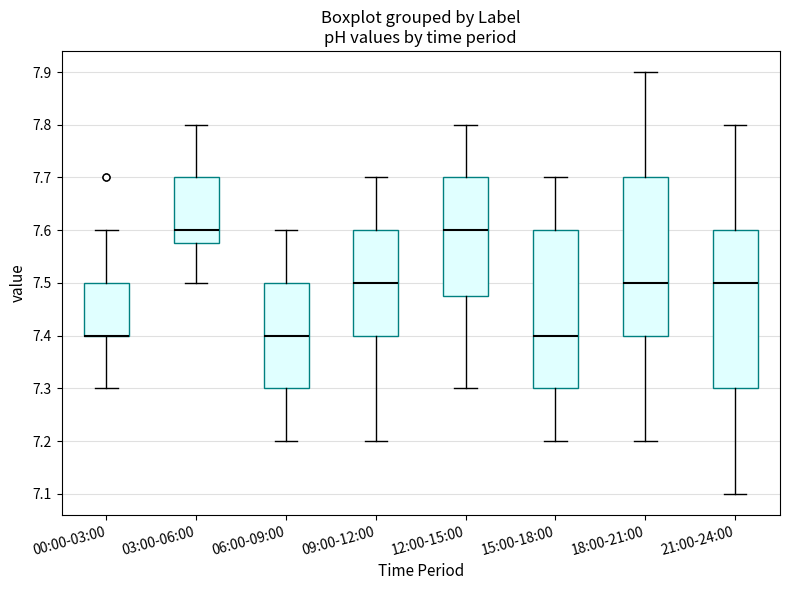

Reading left to right, transcribe this box plot: for each box, give where its median line is, the range the box spans, and where its two whiskers end, as read against the y-axis. The values are not printed on the chart, so give them approximately, as read against the axis.

00:00-03:00: median 7.40 (drawn on the box's lower edge), box 7.40 to 7.50, whiskers 7.30 to 7.60
03:00-06:00: median 7.60, box 7.58 to 7.70, whiskers 7.50 to 7.80
06:00-09:00: median 7.40, box 7.30 to 7.50, whiskers 7.20 to 7.60
09:00-12:00: median 7.50, box 7.40 to 7.60, whiskers 7.20 to 7.70
12:00-15:00: median 7.60, box 7.48 to 7.70, whiskers 7.30 to 7.80
15:00-18:00: median 7.40, box 7.30 to 7.60, whiskers 7.20 to 7.70
18:00-21:00: median 7.50, box 7.40 to 7.70, whiskers 7.20 to 7.90
21:00-24:00: median 7.50, box 7.30 to 7.60, whiskers 7.10 to 7.80